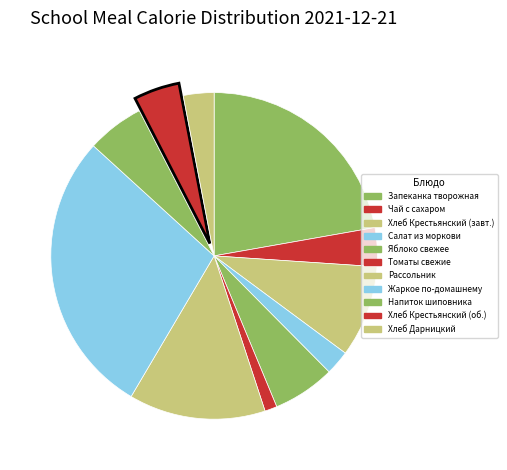

To the nearest percent, what is the difference between the largest and smallest slice percentages?

27%